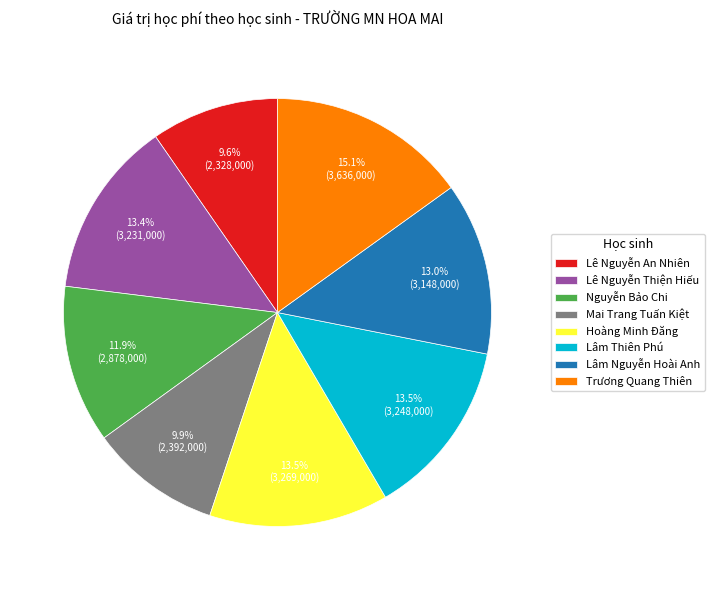

What is the largest slice in the pie chart?

Trương Quang Thiên